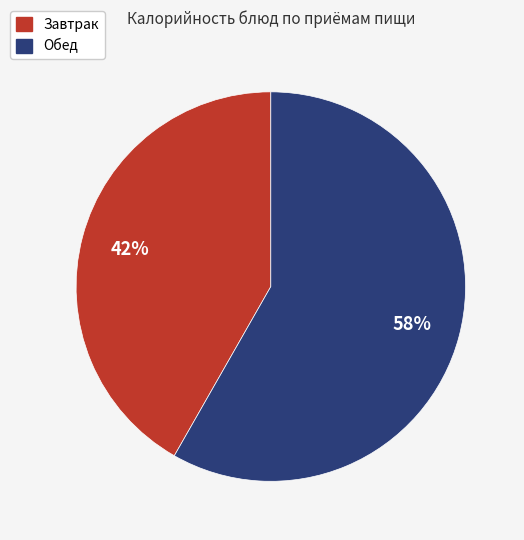

Do Обед and Завтрак together represent more than half of the pie?

Yes